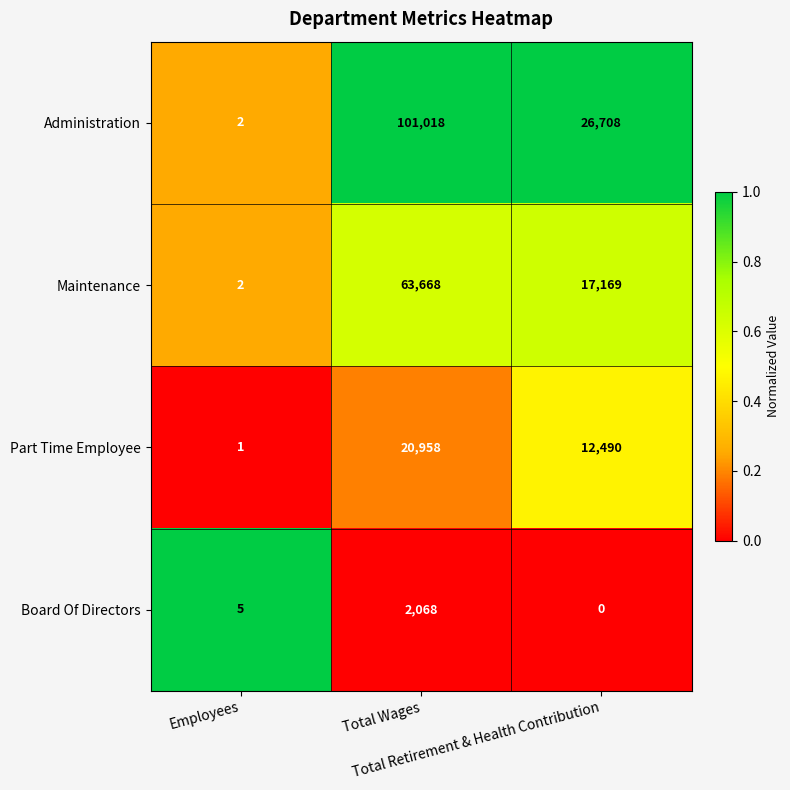

What is the highest value of the Administration series?

101018